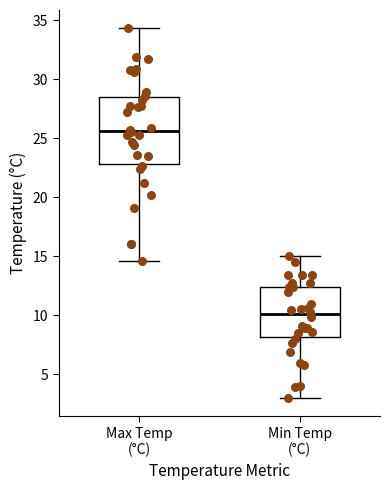

Comparing the boxes themselves (not the whiskers), which one is the tallest?

Max Temp (°C)